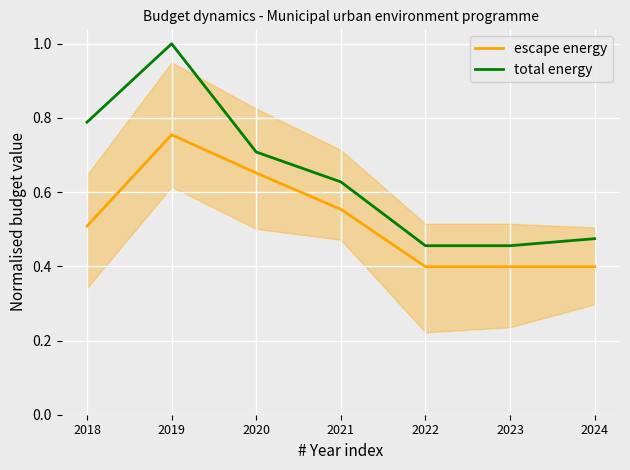

What is the difference between the highest and lowest values at 2020?

0.1